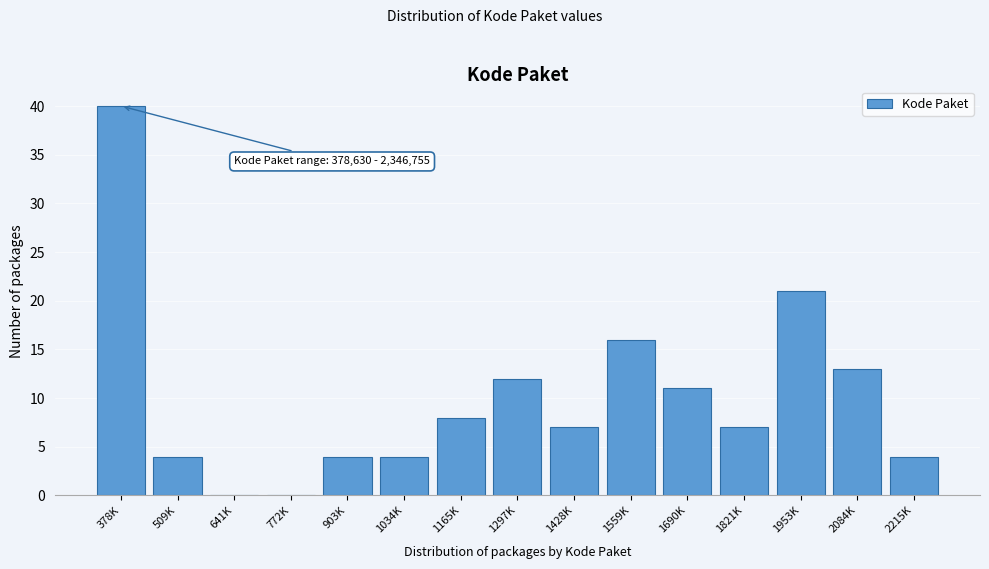

Reading left to right, extract all data points from this chart.

378K=40	509K=4	641K=0	772K=0	903K=4	1034K=4	1165K=8	1297K=12	1428K=7	1559K=16	1690K=11	1821K=7	1953K=21	2084K=13	2215K=4